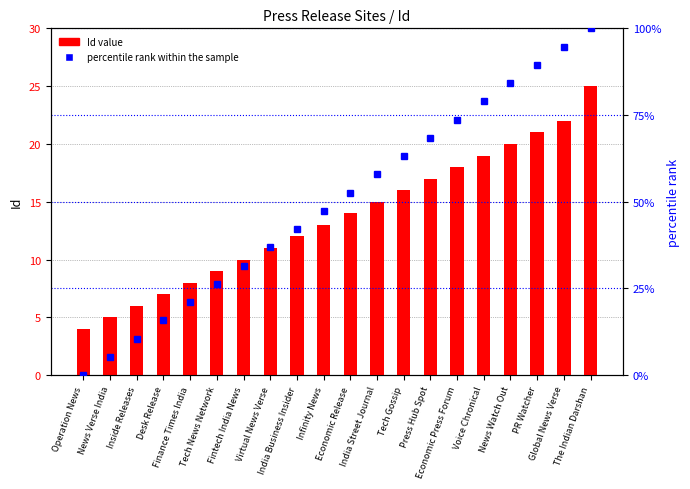

Reading left to right, list all the values displayed in this chart.

Id value: Operation News=4.0	News Verse India=5.0	Inside Releases=6.0	Desk Release=7.0	Finance Times India=8.0	Tech News Network=9.0	Fintech India News=10.0	Virtual News Verse=11.0	India Business Insider=12.0	Infinity News=13.0	Economic Release=14.0	India Street Journal=15.0	Tech Gossip=16.0	Press Hub Spot=17.0	Economic Press Forum=18.0	Voice Chronical=19.0	News Watch Out=20.0	PR Watcher=21.0	Global News Verse=22.0	The Indian Darshan=25.0
percentile rank within the sample: Operation News=0.0	News Verse India=5.3	Inside Releases=10.5	Desk Release=15.8	Finance Times India=21.1	Tech News Network=26.3	Fintech India News=31.6	Virtual News Verse=36.8	India Business Insider=42.1	Infinity News=47.4	Economic Release=52.6	India Street Journal=57.9	Tech Gossip=63.2	Press Hub Spot=68.4	Economic Press Forum=73.7	Voice Chronical=78.9	News Watch Out=84.2	PR Watcher=89.5	Global News Verse=94.7	The Indian Darshan=100.0